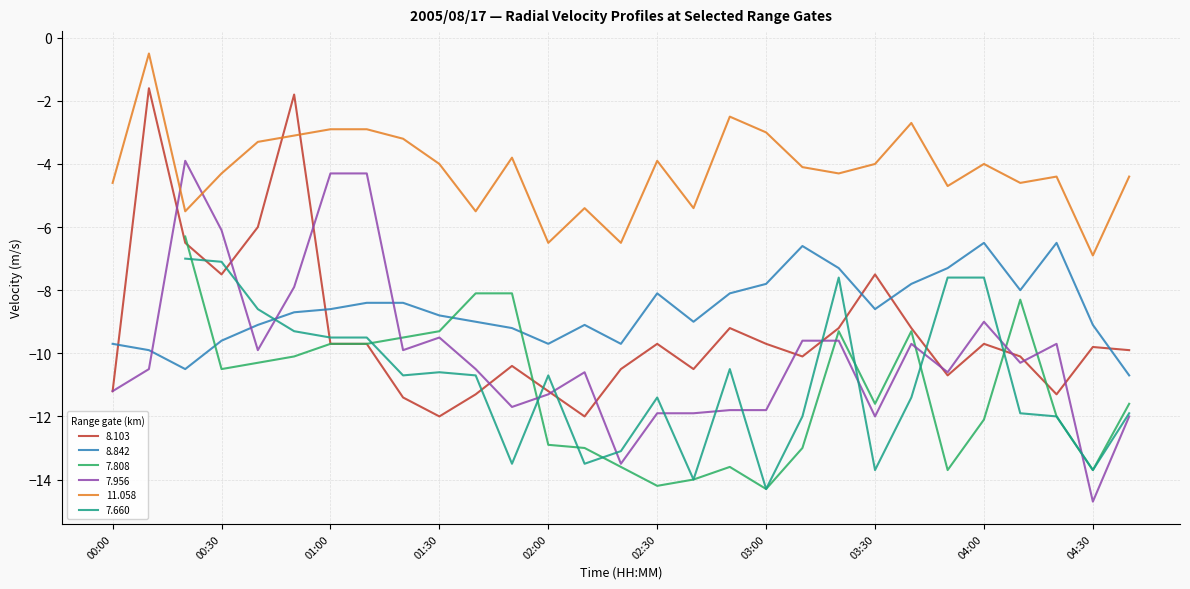

What is the sum of the  11.058 values at 02:30 and 03:50?

-8.6